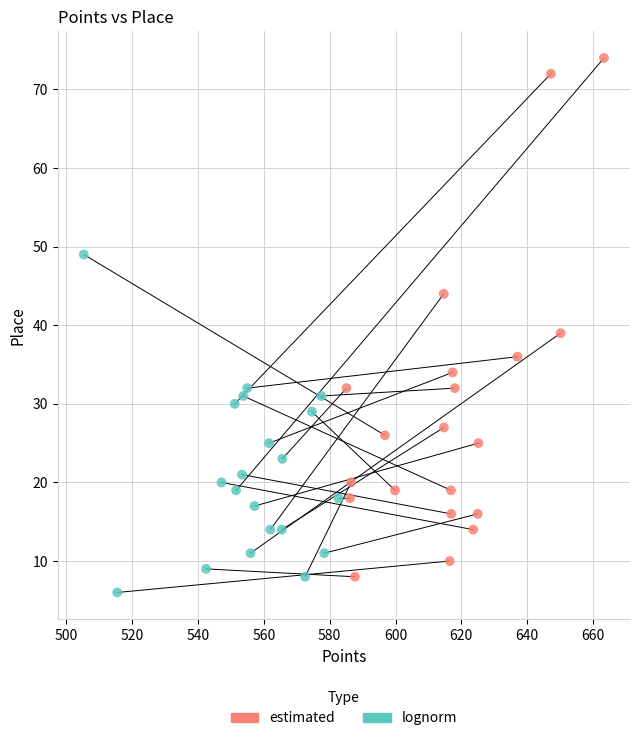

Which series has the largest Y range (max minus min)?

estimated